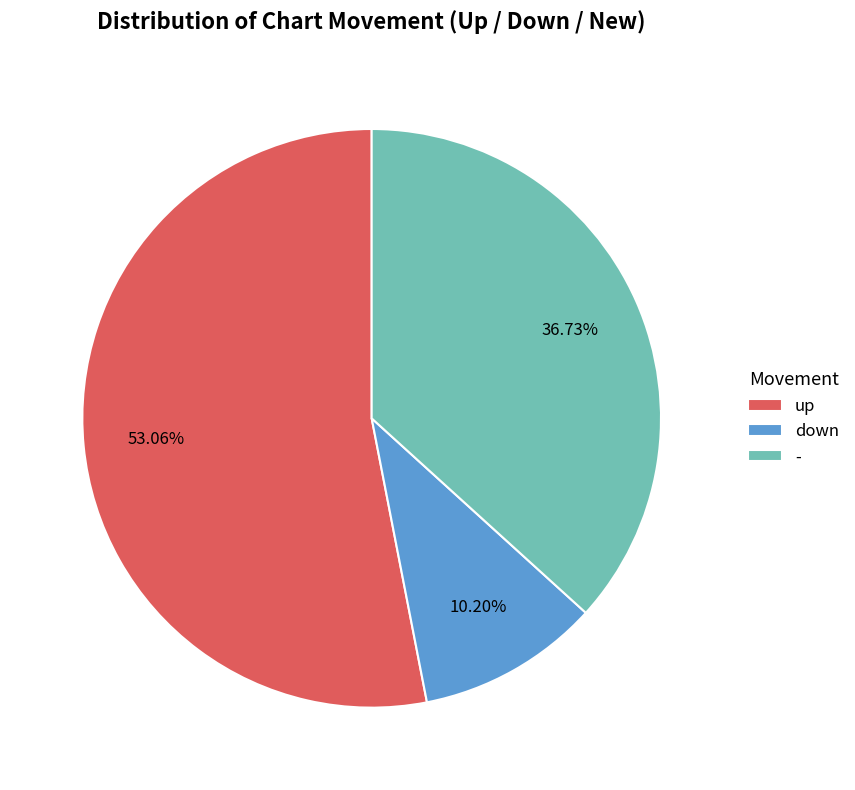

What is the total percentage of down and -?

46.9%